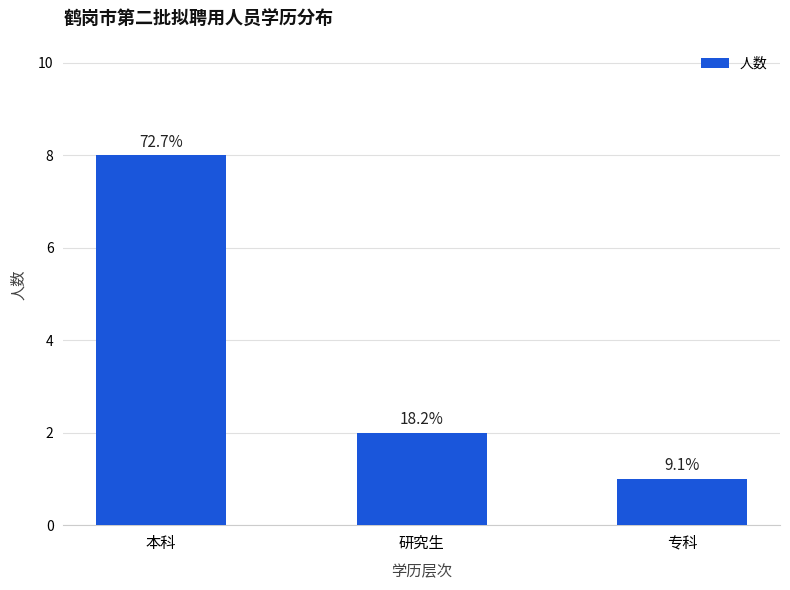

List the labels in order of value, largest first.

本科, 研究生, 专科